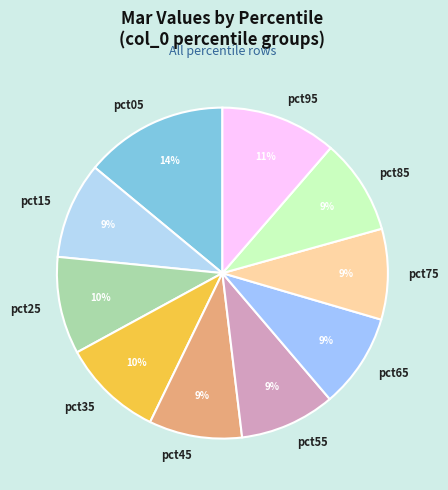

To the nearest percent, what is the difference between the largest and smallest slice percentages?

5%